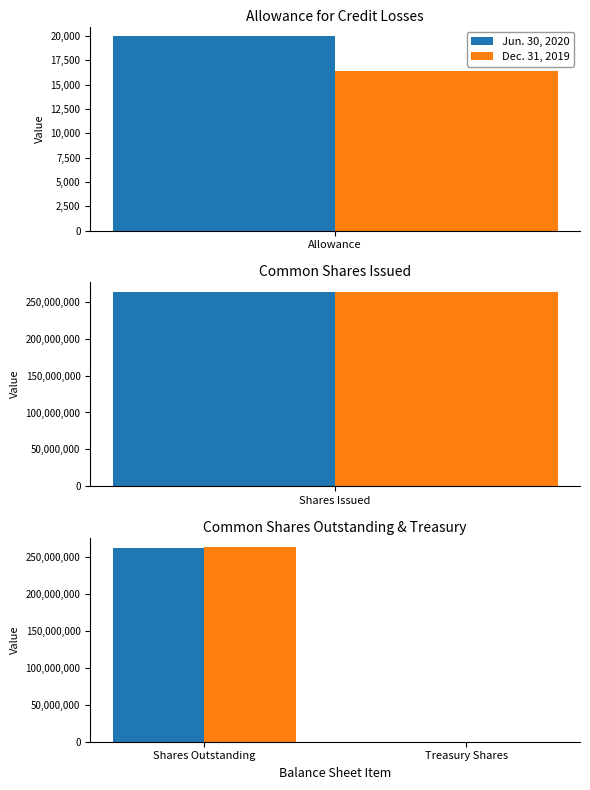

What are all the series names shown in the legend?

Jun. 30, 2020, Dec. 31, 2019